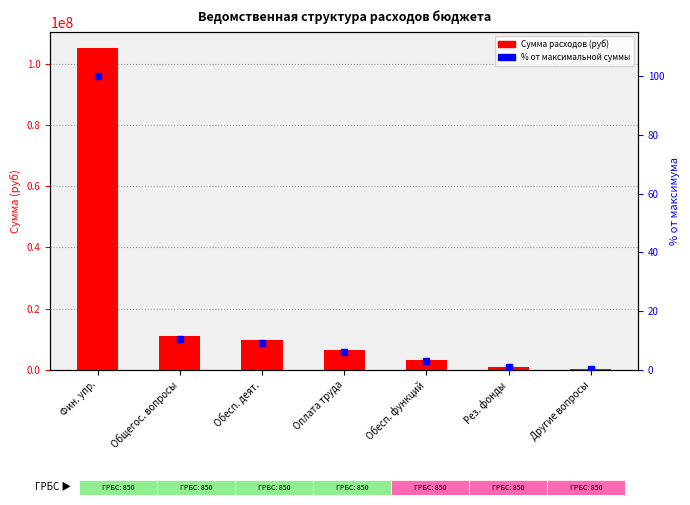

Where is the data nearest to the value 52783548?

Общегос. вопросы